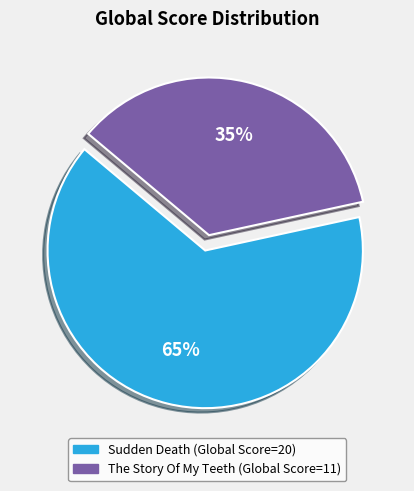

To the nearest percent, what percentage of the pie is Sudden Death?

65%